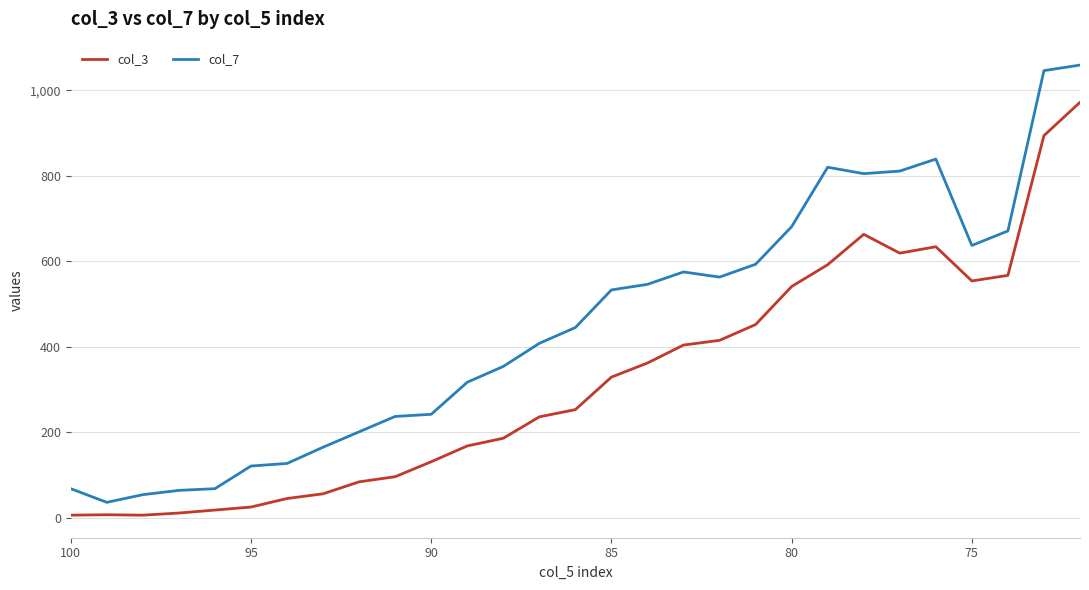

How many lines are shown in the chart?

2